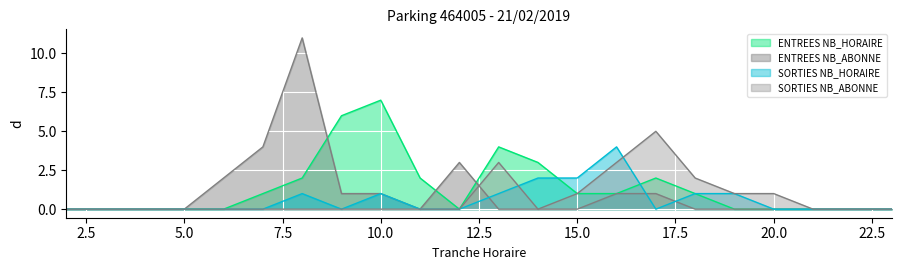

What is the maximum value for ENTREES NB_ABONNE?

11